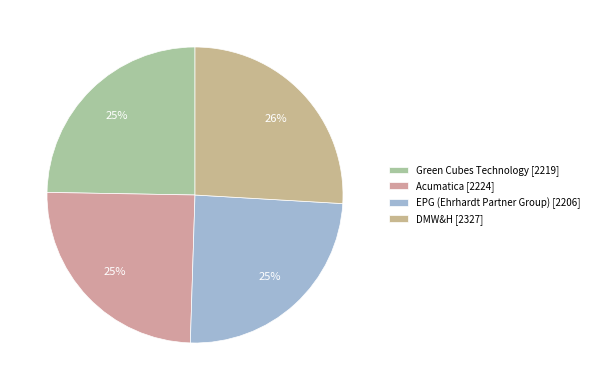

Does EPG (Ehrhardt Partner Group) represent more than half of the total?

No